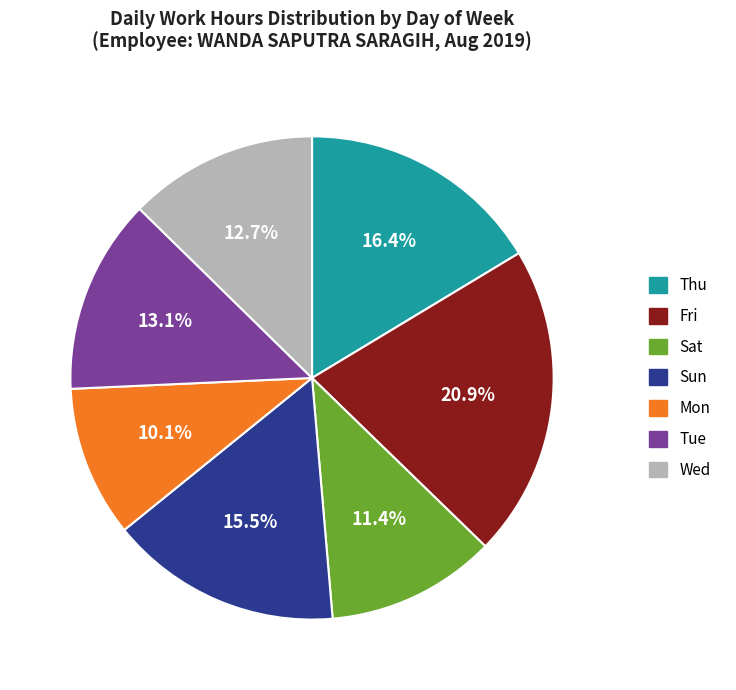

To the nearest percent, what is the difference between the largest and smallest slice percentages?

11%